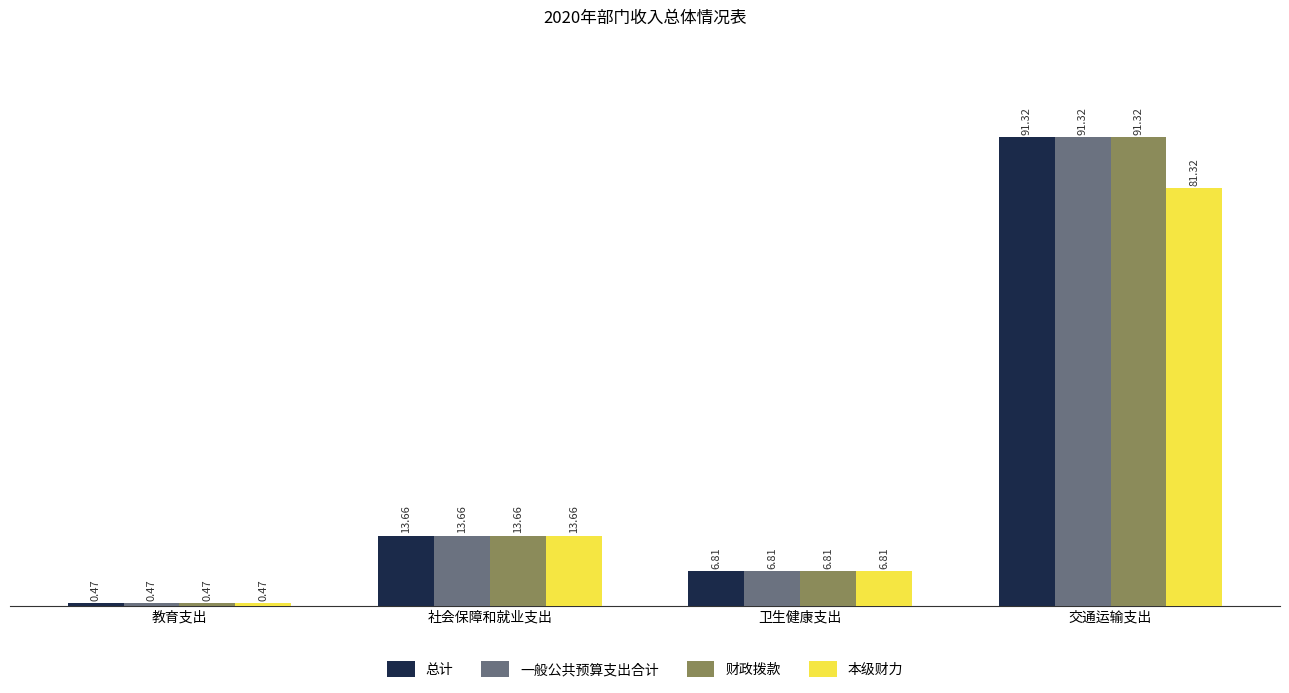

Which label corresponds to the smallest value in the chart?

教育支出